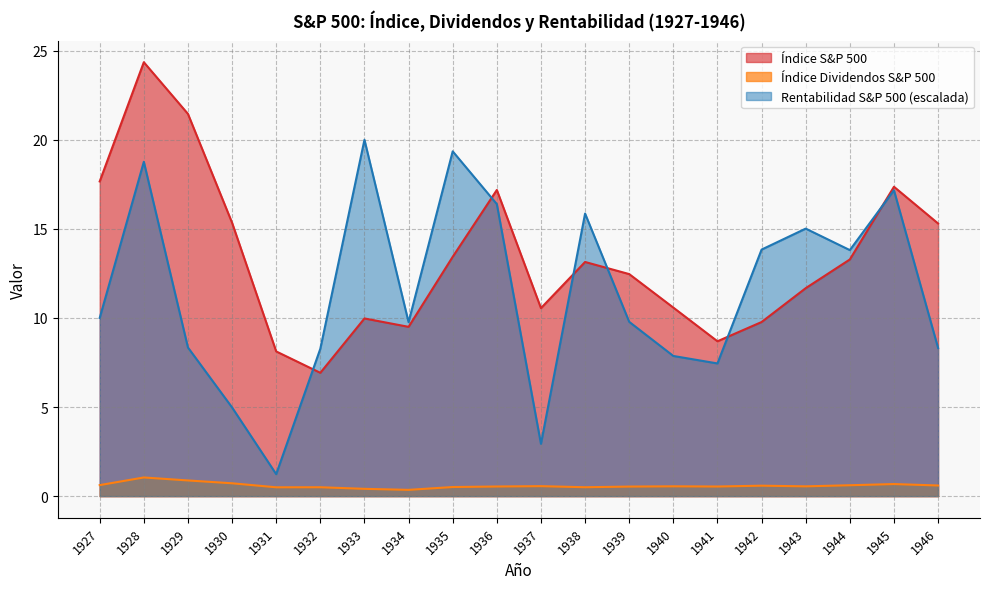

Reading right to left, extract all data points from this chart.

Índice S&P 500: 1946=15.3	1945=17.4	1944=13.3	1943=11.7	1942=9.8	1941=8.7	1940=10.6	1939=12.5	1938=13.1	1937=10.6	1936=17.2	1935=13.4	1934=9.5	1933=10.0	1932=6.9	1931=8.1	1930=15.3	1929=21.4	1928=24.4	1927=17.7
Índice Dividendos S&P 500: 1946=0.6	1945=0.7	1944=0.6	1943=0.5	1942=0.6	1941=0.5	1940=0.6	1939=0.5	1938=0.5	1937=0.6	1936=0.5	1935=0.5	1934=0.4	1933=0.4	1932=0.5	1931=0.5	1930=0.7	1929=0.9	1928=1.0	1927=0.6
Rentabilidad S&P 500: 1946=8.3	1945=17.2	1944=13.8	1943=15.0	1942=13.8	1941=7.4	1940=7.9	1939=9.8	1938=15.9	1937=2.9	1936=16.4	1935=19.3	1934=9.8	1933=20.0	1932=8.3	1931=1.2	1930=5.0	1929=8.3	1928=18.8	1927=10.0